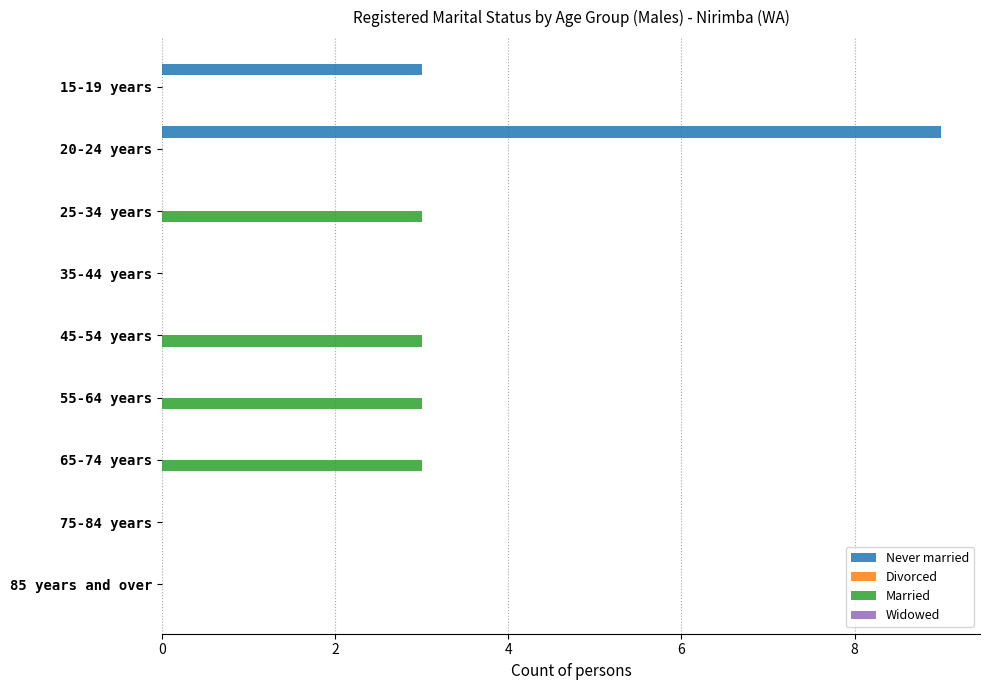

What is the sum of all Married values?

12